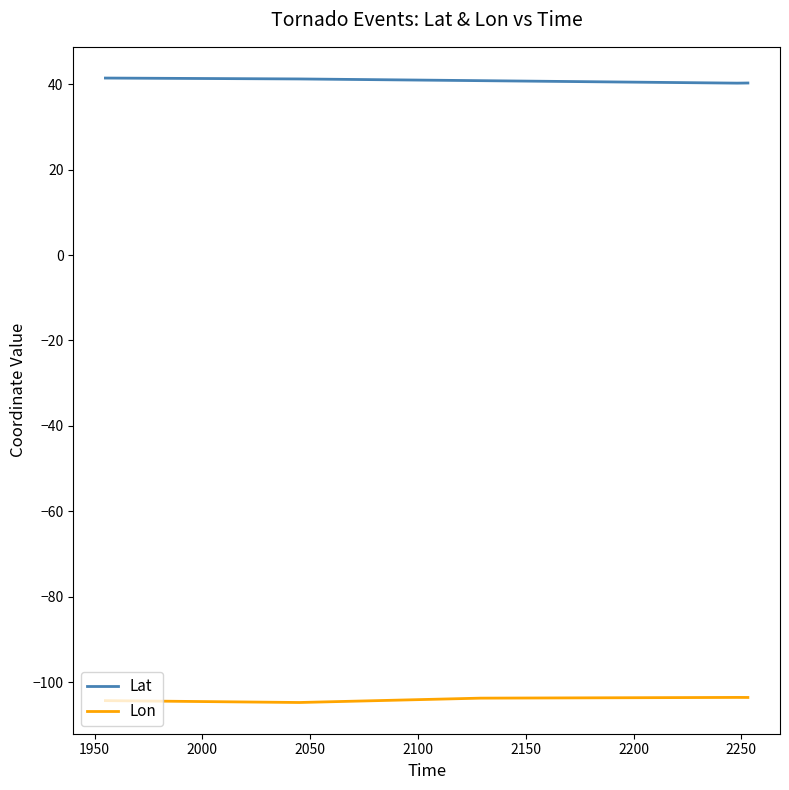

What is the minimum value shown in the chart?

-104.8